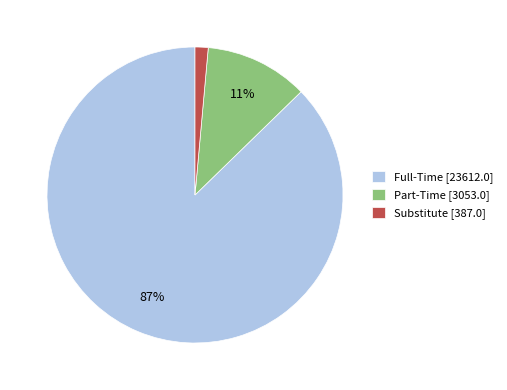

To the nearest percent, what portion does Substitute represent?

1%